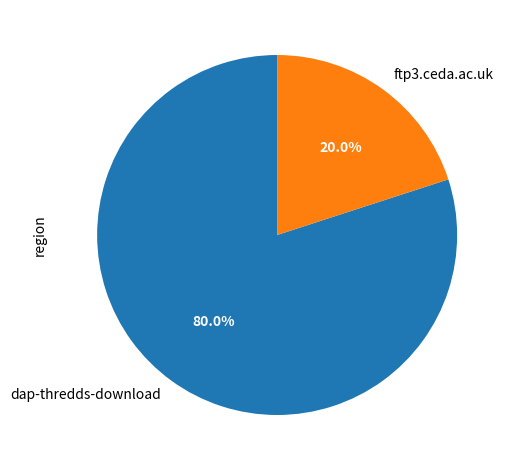

What percentage is the dap-thredds-download slice, to the nearest percent?

80%